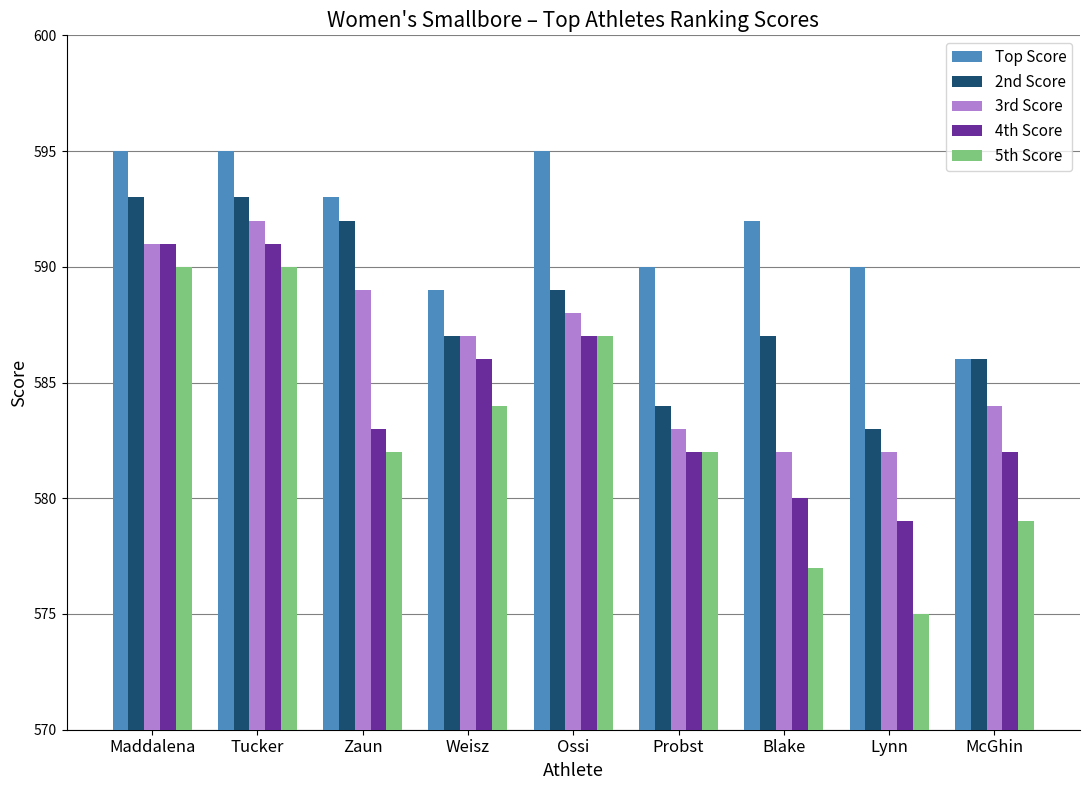

Is the value of 2nd Score at Maddalena greater than the value of 3rd Score at Weisz?

Yes